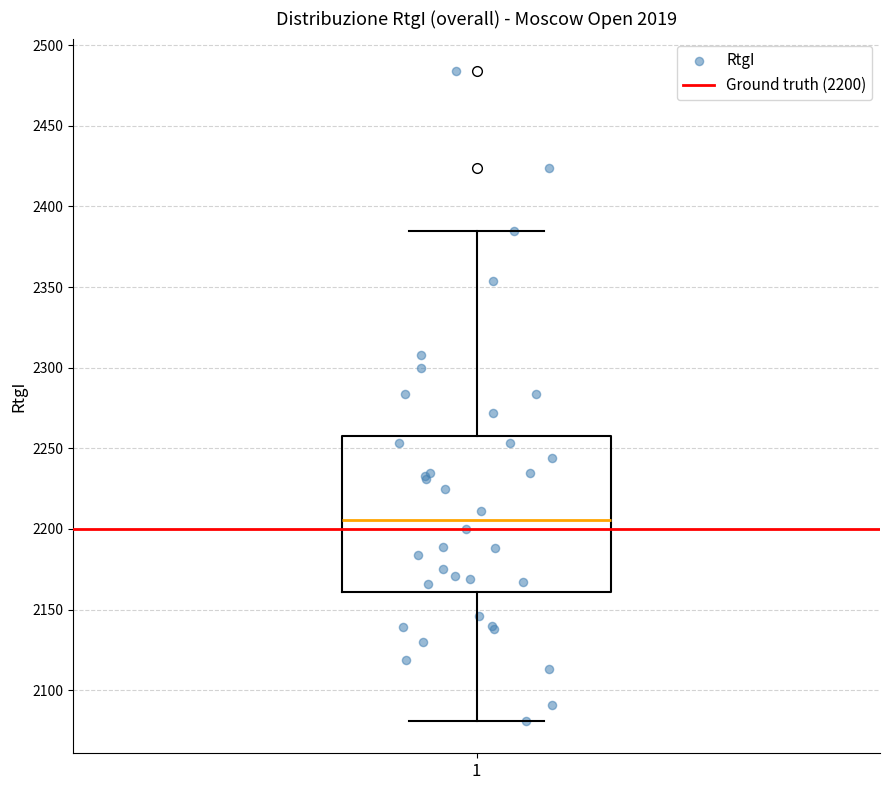

Where does the median line of the box at x = 1 sit on the y-axis? The values are not printed on the chart, so give them approximately, as read against the axis.

2205